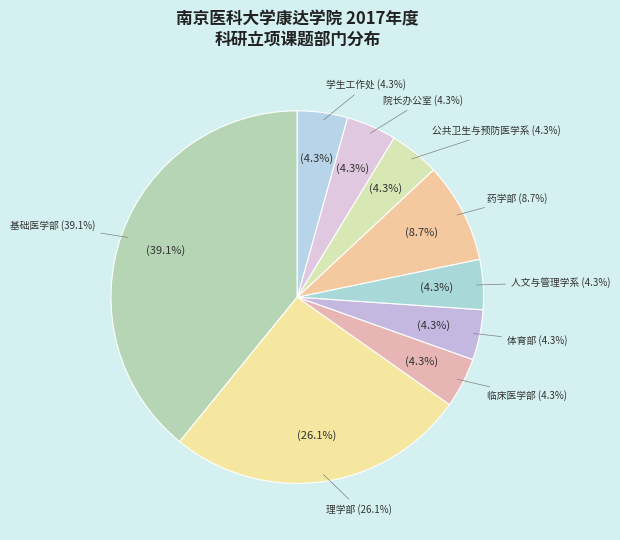

What is the smallest slice in the pie chart?

临床医学部